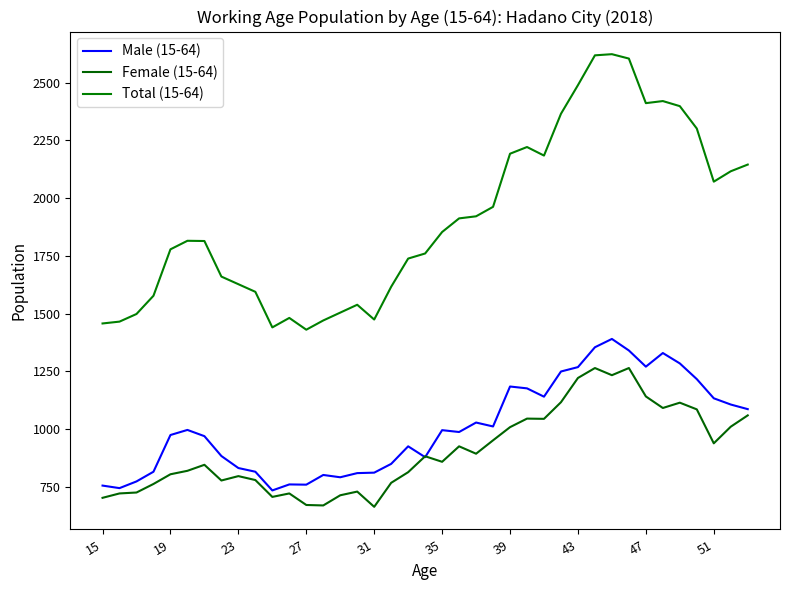

What is the difference between the maximum and minimum values in the Total (15-64) series?

1193